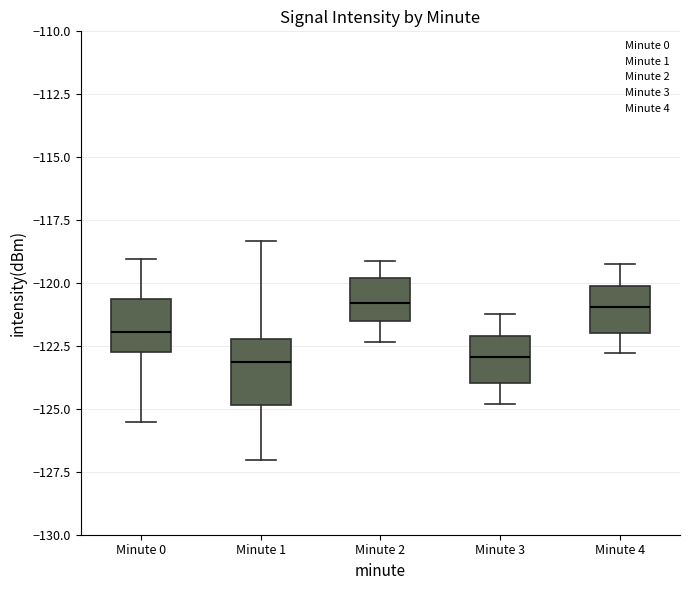

Where does the lower whisker of the box for Minute 4 end on the y-axis? The values are not printed on the chart, so give them approximately, as read against the axis.

-123.0